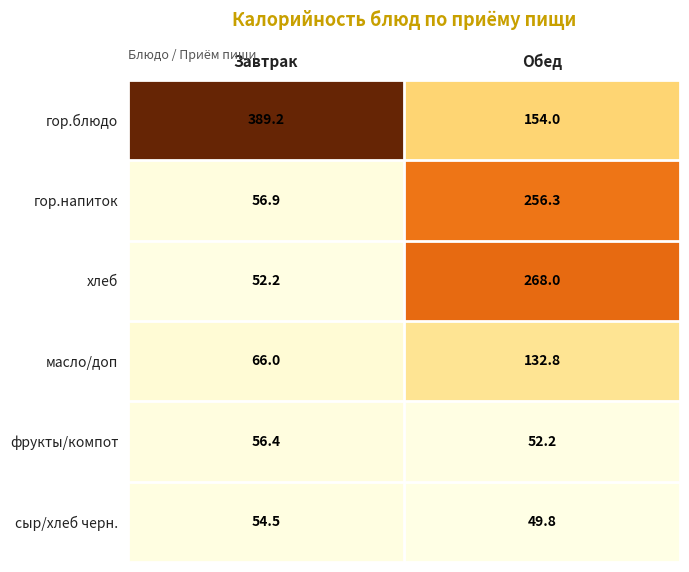

How many values in the гор.напиток series are below 256?

1